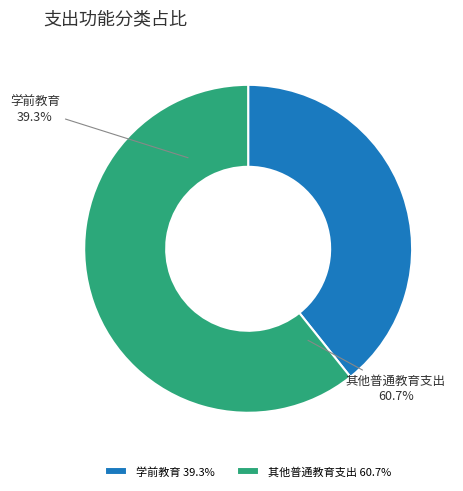

What percentage do 其他普通教育支出 and 学前教育 together represent?

100.0%